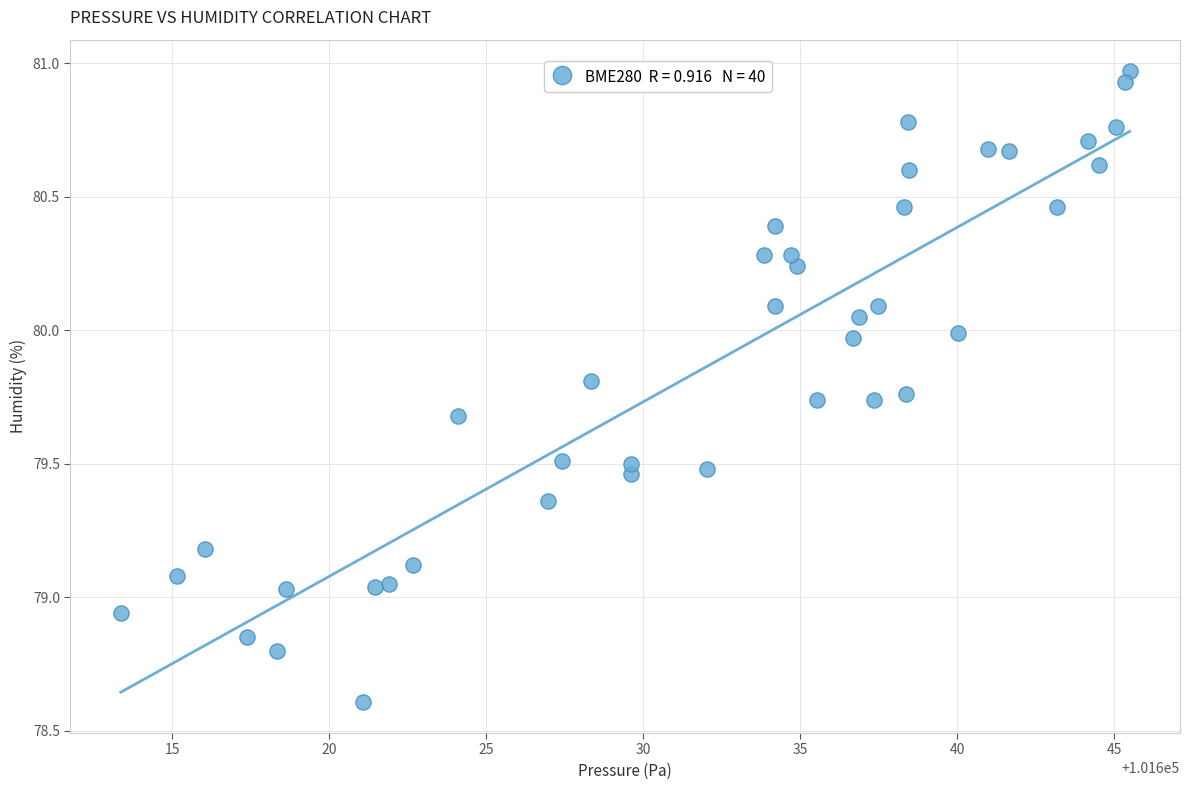

What is the range of Y values (max minus min)?

2.4